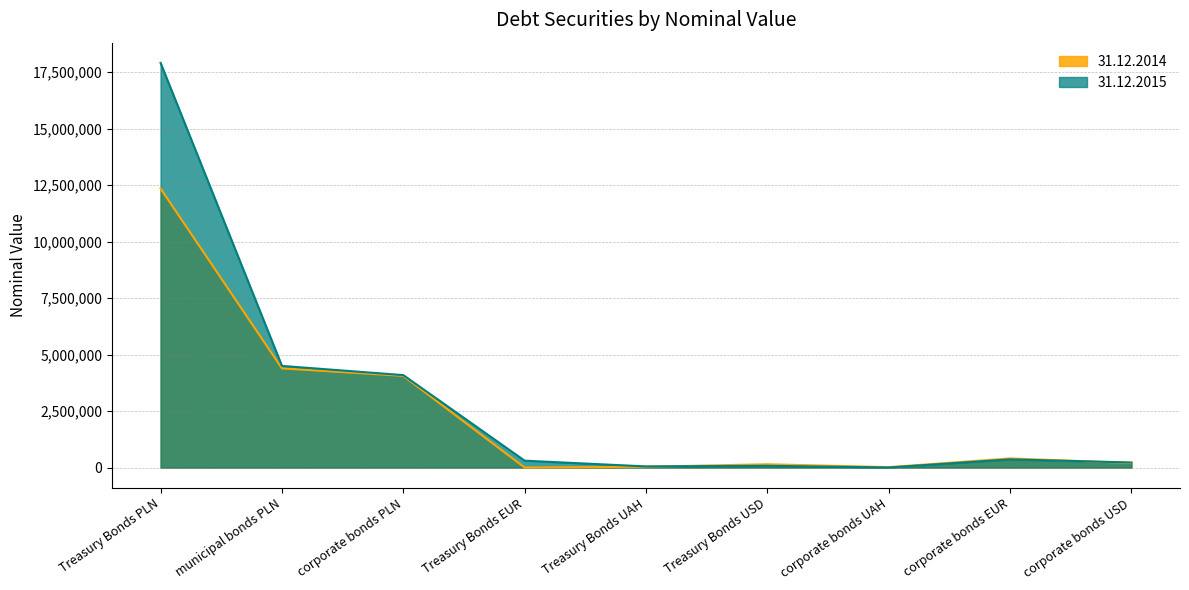

Is the value of 31.12.2015 at Treasury Bonds PLN greater than the value of 31.12.2014 at corporate bonds USD?

Yes